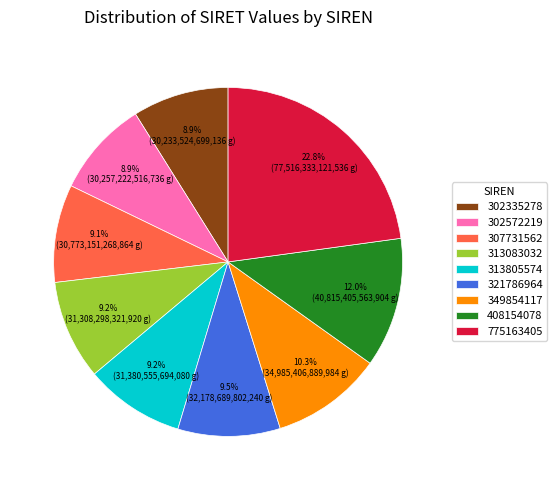

What is the ratio of the value at 302335278 to the value at 313805574?

1.0